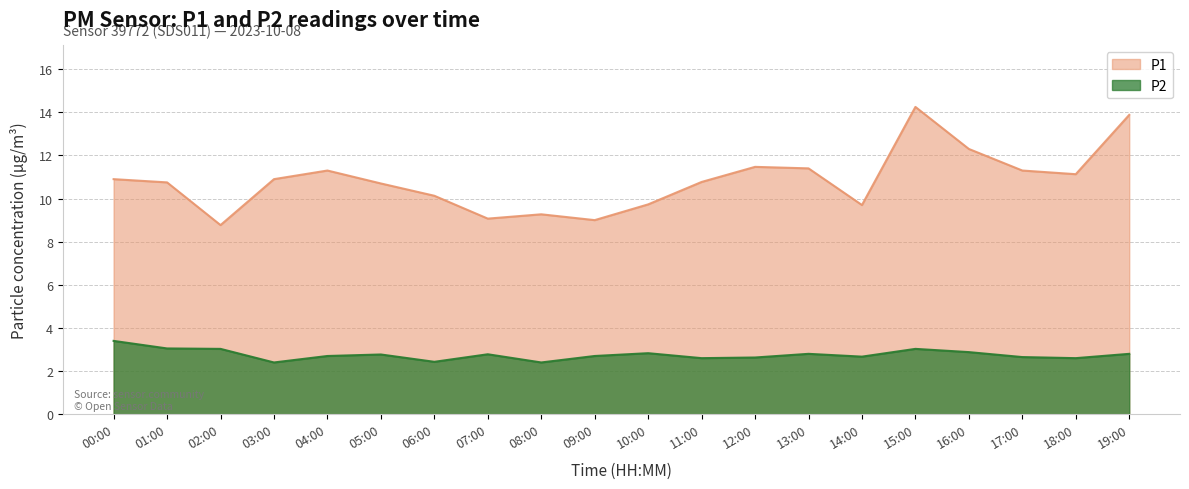

Does the chart display data point markers on the line(s)?

No